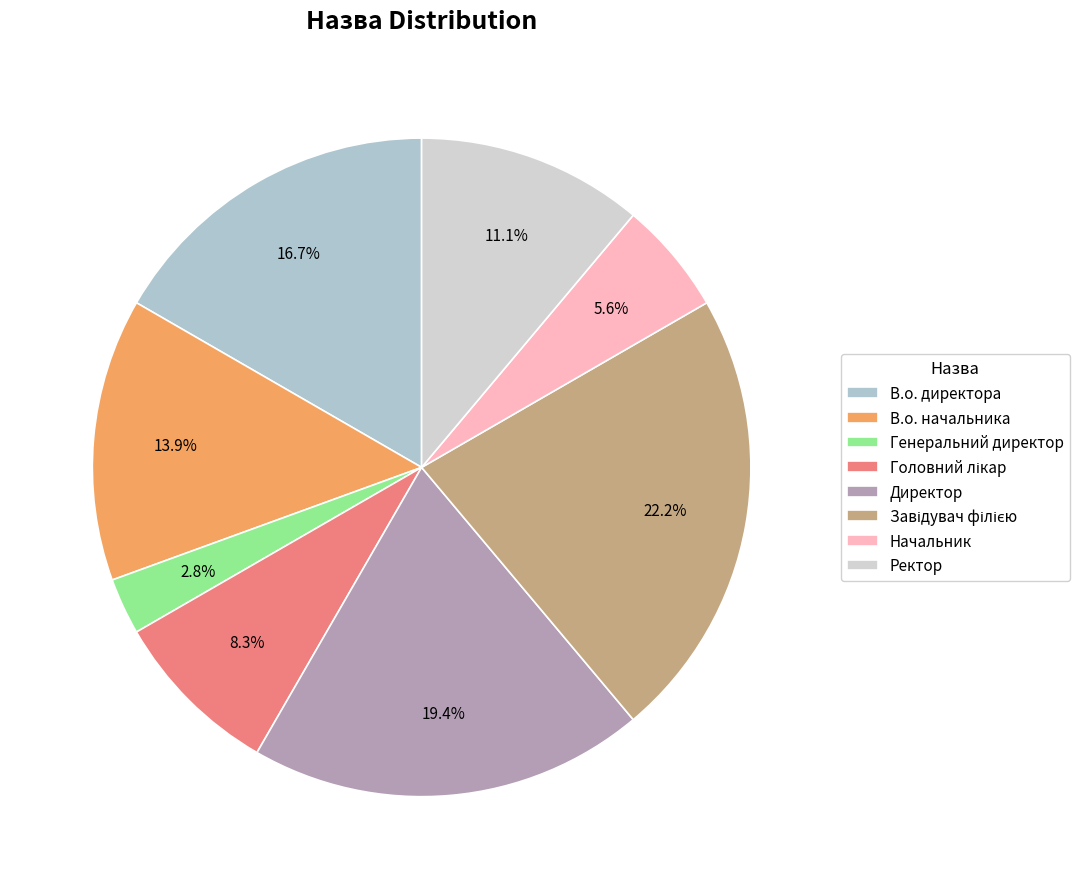

How many segments does this pie chart have?

8